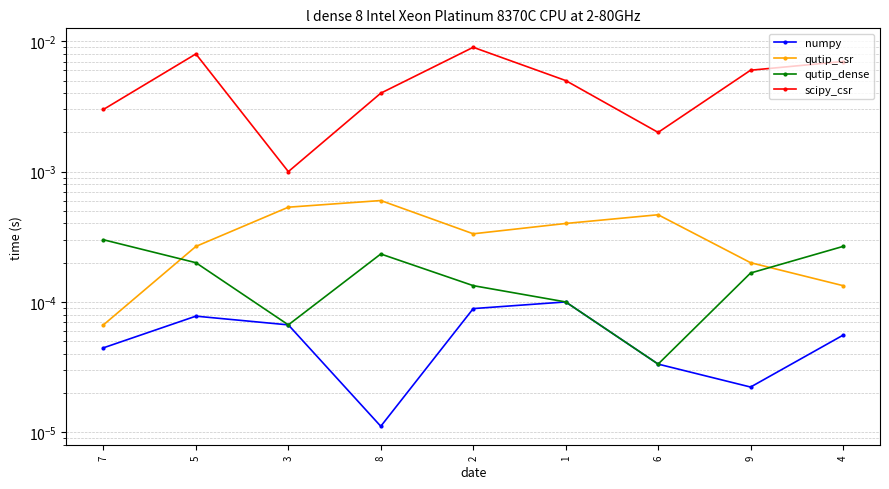

Which series ends up on top after the final intersection of qutip_csr and qutip_dense?

qutip_dense